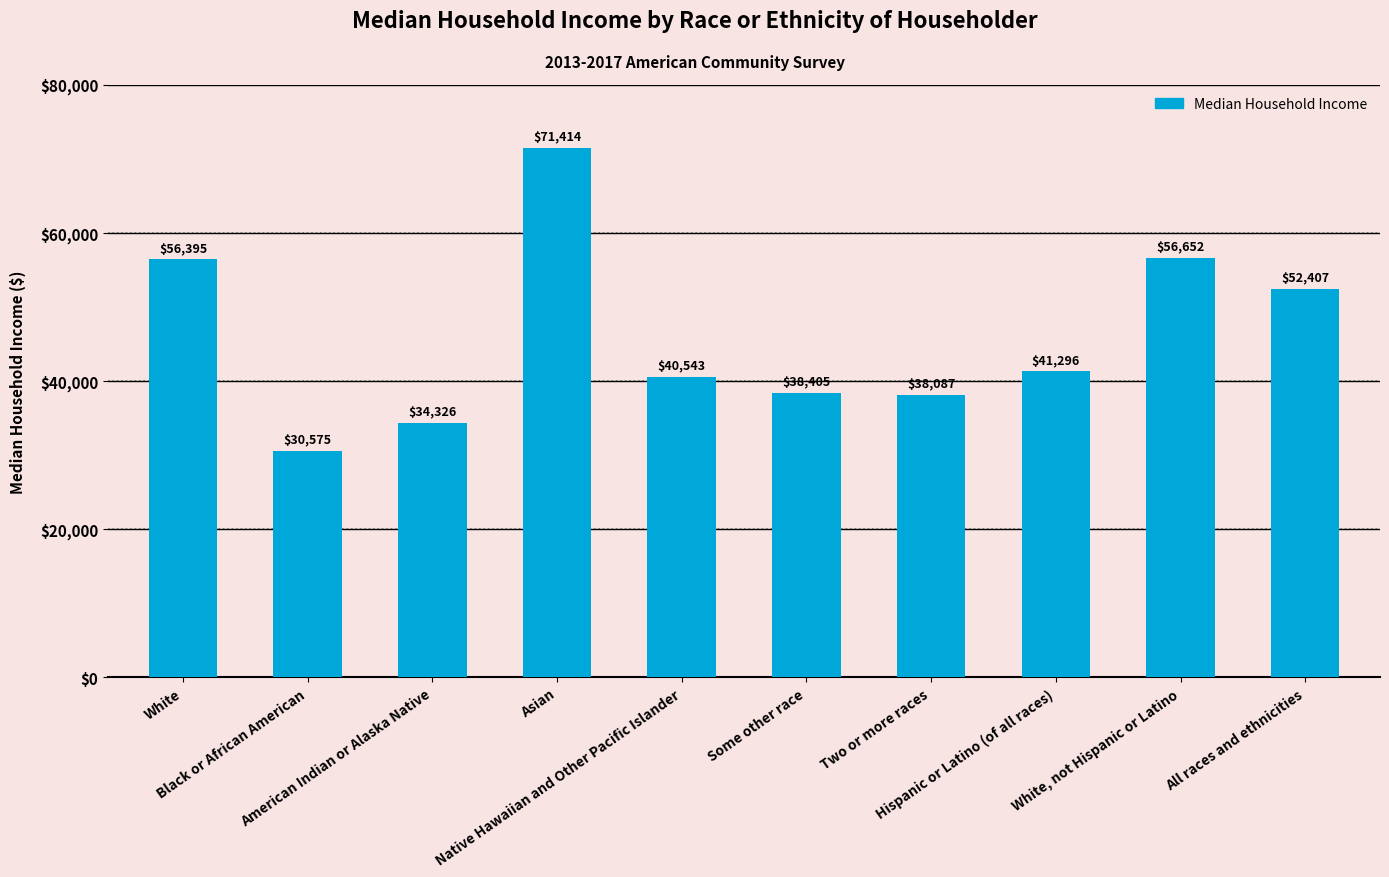

What is the change in value from Native Hawaiian and Other Pacific Islander to All races and ethnicities?

+11864